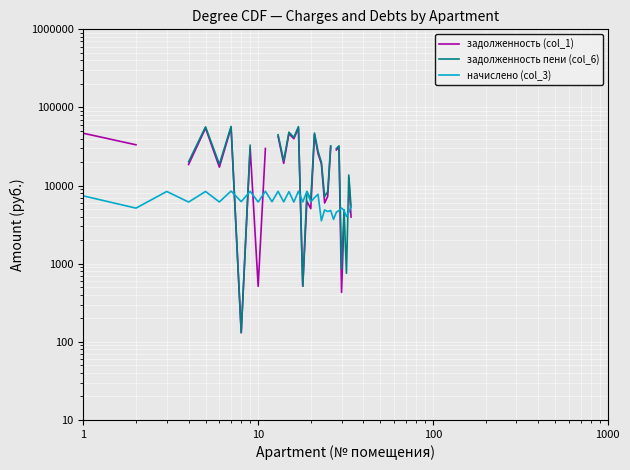

List the series in order of their peak value, lowest first.

начислено (col_3), задолженность (col_1), задолженность пени (col_6)